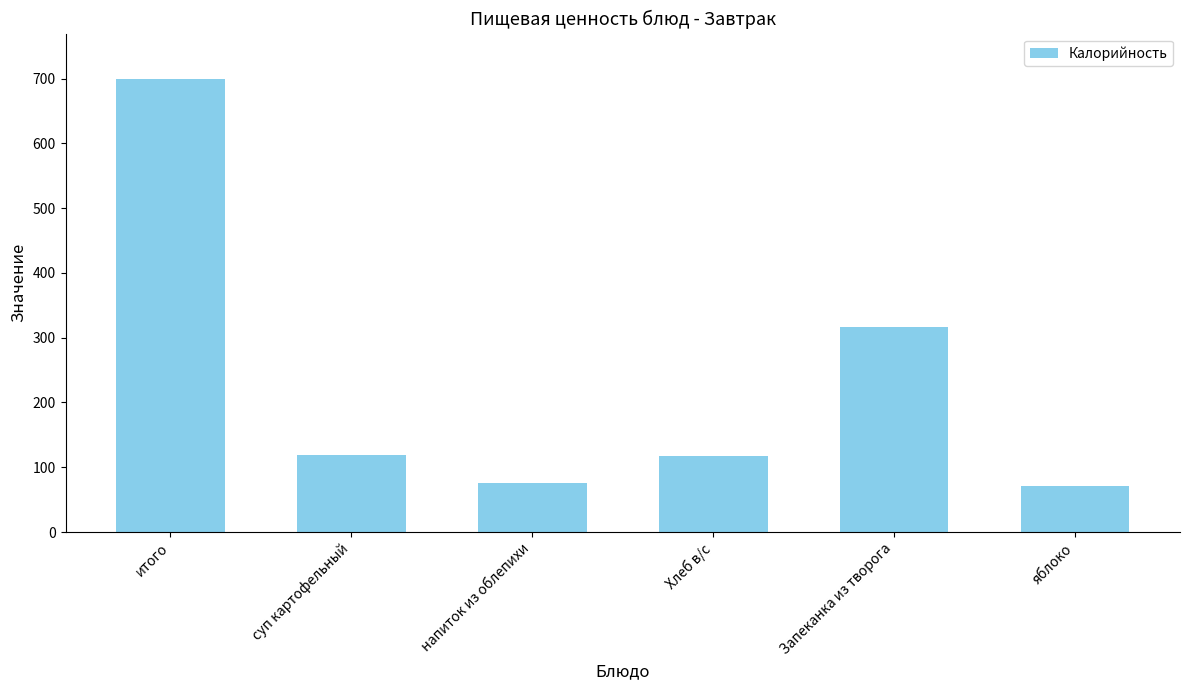

What is the ratio of the value at суп картофельный to the value at яблоко?

1.7